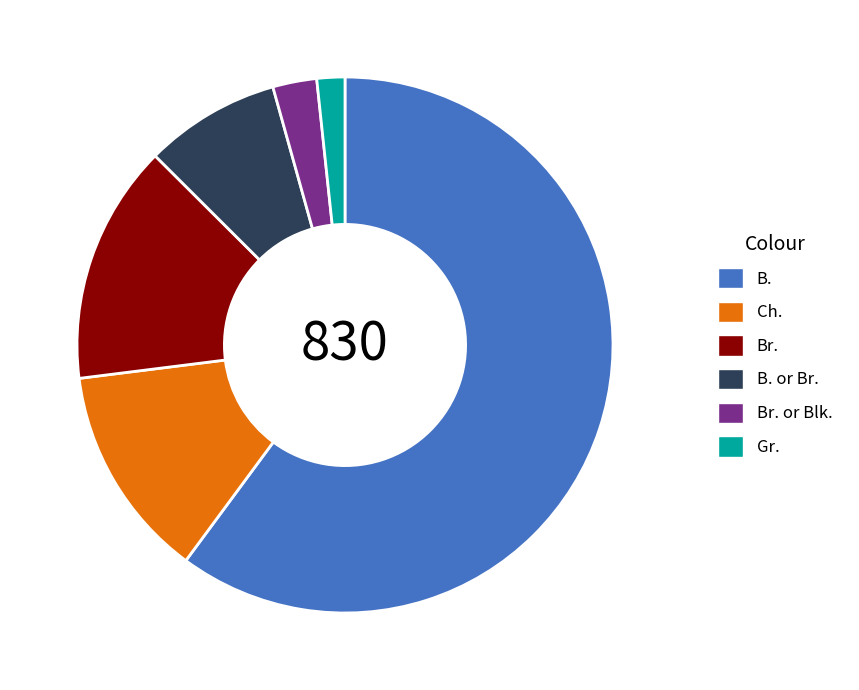

Do Br. and Br. or Blk. together represent more than half of the pie?

No